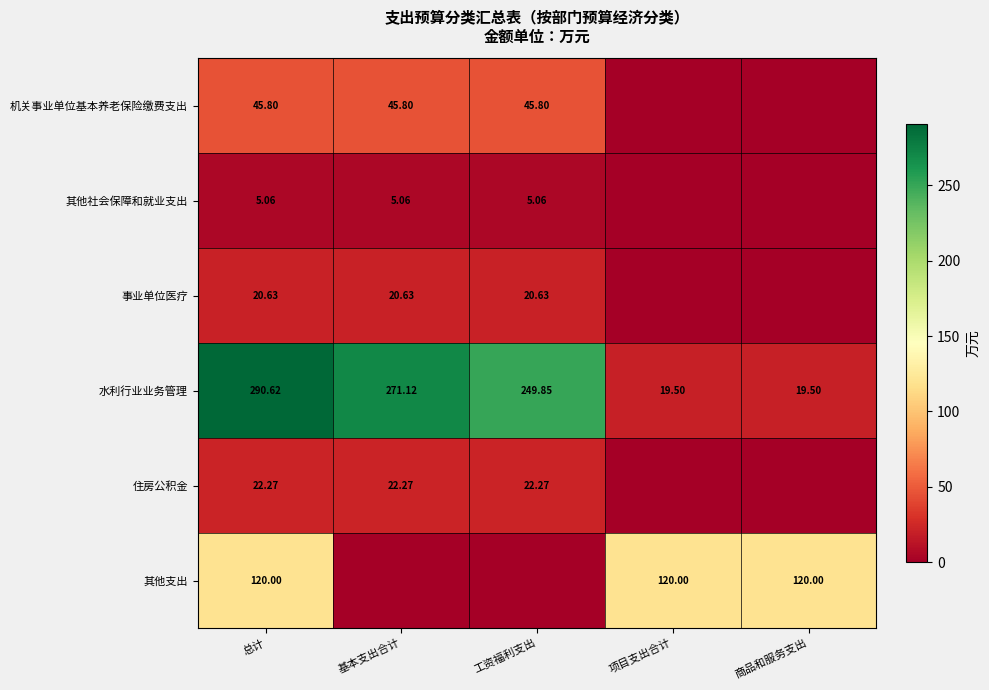

What is the difference between the highest and lowest values at 总计?

285.6